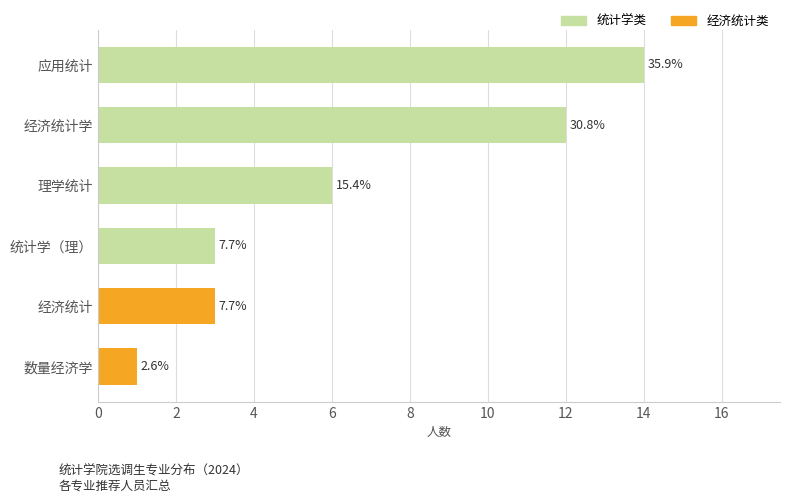

Are the bars horizontal?

Yes